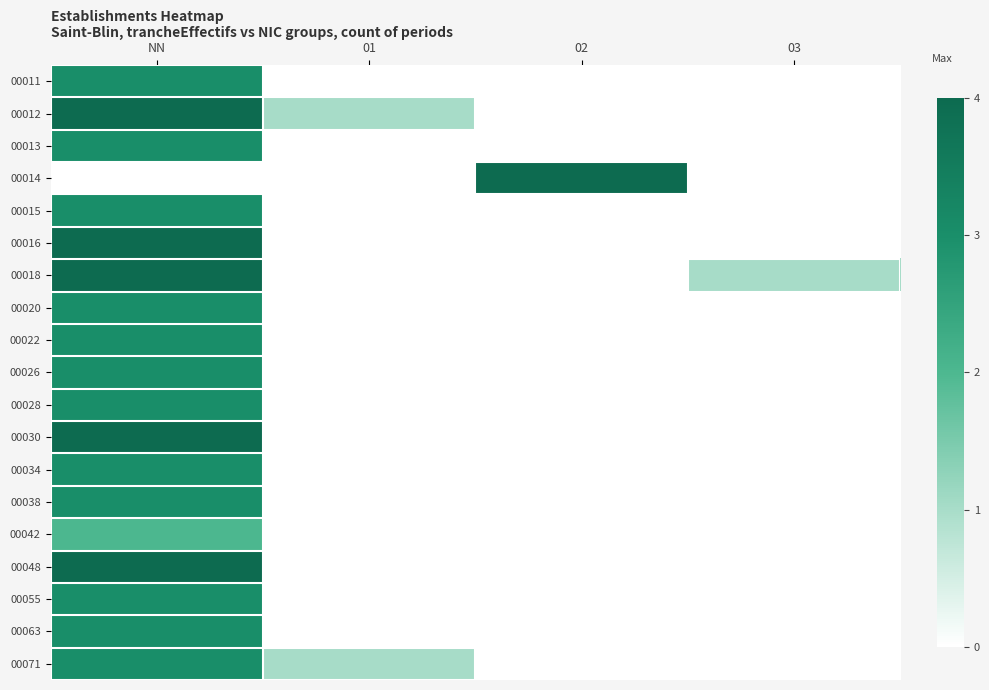

Reading right to left, transcribe all the data shown in this chart.

00011: 03=0	02=0	01=0	NN=3
00012: 03=0	02=0	01=1	NN=4
00013: 03=0	02=0	01=0	NN=3
00014: 03=0	02=4	01=0	NN=0
00015: 03=0	02=0	01=0	NN=3
00016: 03=0	02=0	01=0	NN=4
00018: 03=1	02=0	01=0	NN=4
00020: 03=0	02=0	01=0	NN=3
00022: 03=0	02=0	01=0	NN=3
00026: 03=0	02=0	01=0	NN=3
00028: 03=0	02=0	01=0	NN=3
00030: 03=0	02=0	01=0	NN=4
00034: 03=0	02=0	01=0	NN=3
00038: 03=0	02=0	01=0	NN=3
00042: 03=0	02=0	01=0	NN=2
00048: 03=0	02=0	01=0	NN=4
00055: 03=0	02=0	01=0	NN=3
00063: 03=0	02=0	01=0	NN=3
00071: 03=0	02=0	01=1	NN=3